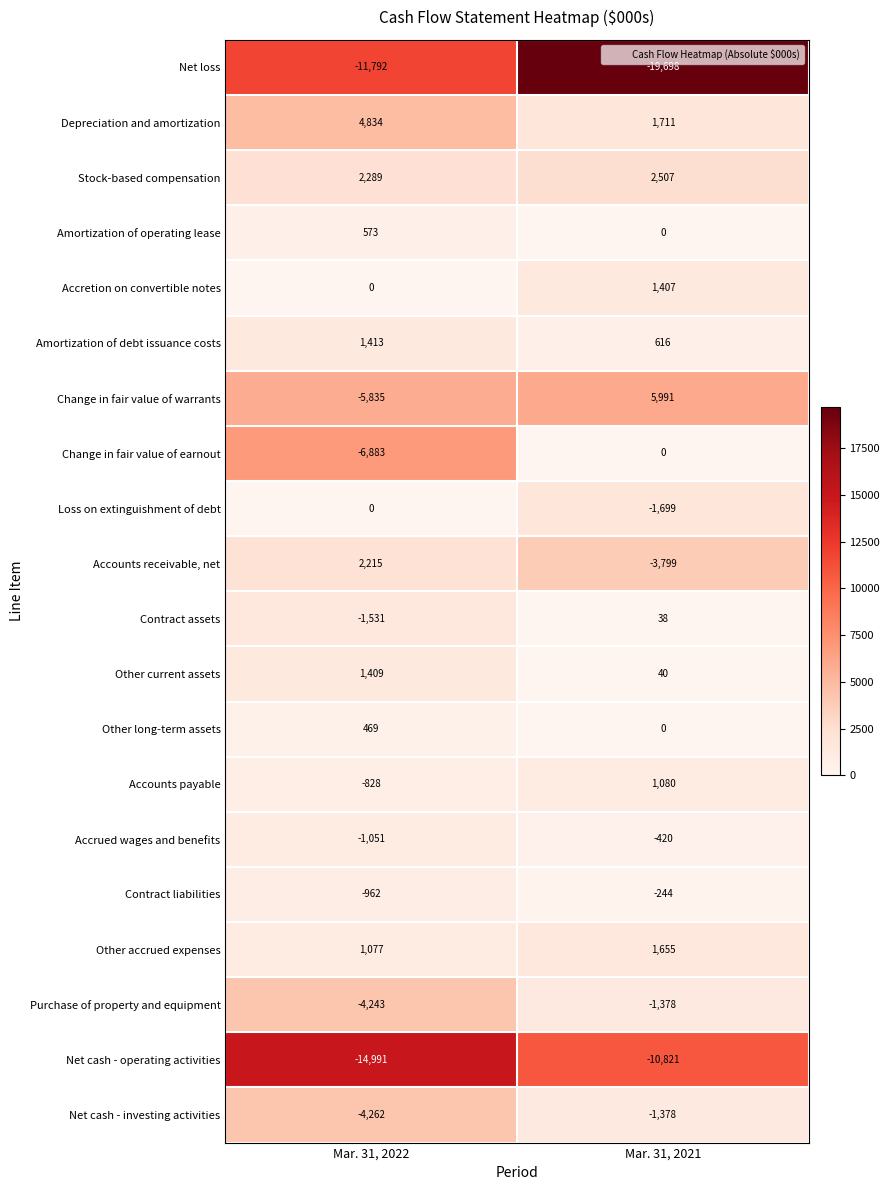

At which label does Contract assets reach its minimum?

Mar. 31, 2022